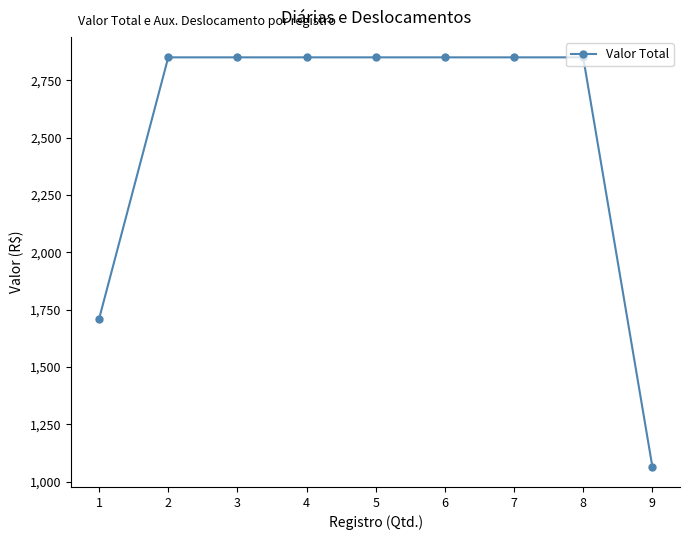

Does the chart display data point markers on the line(s)?

Yes